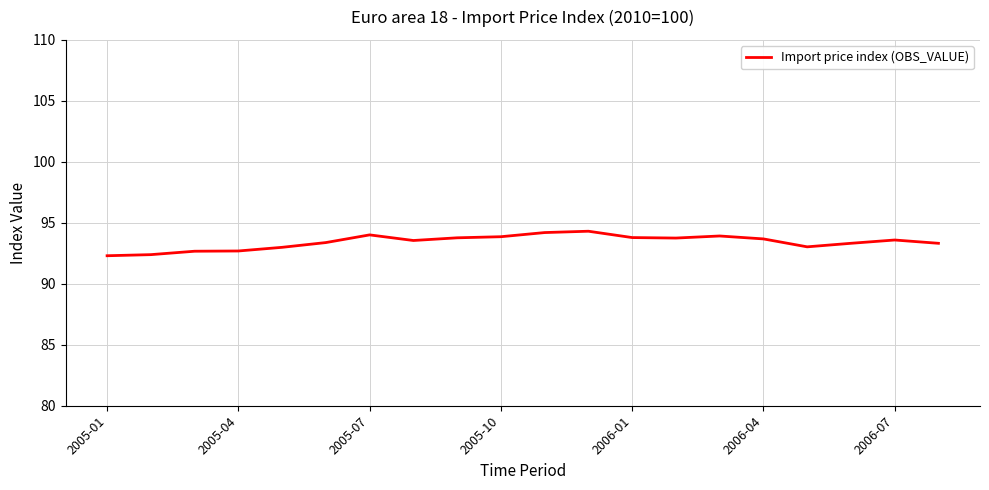

What is the maximum value shown in the chart?

94.3